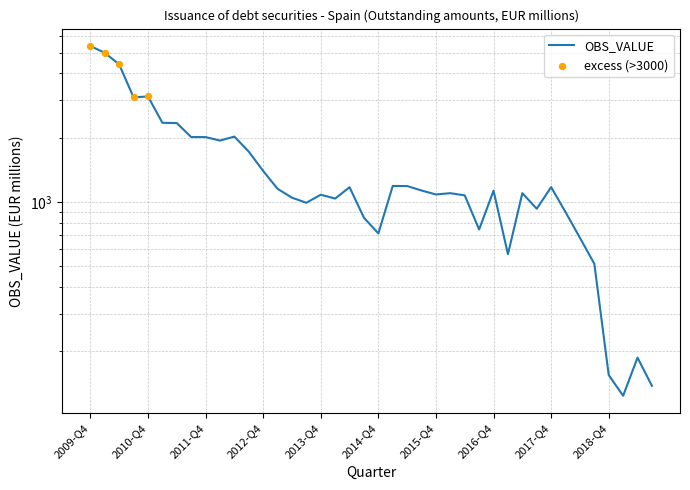

What is the change in value from 2010-Q3 to 2015-Q3?

-1956